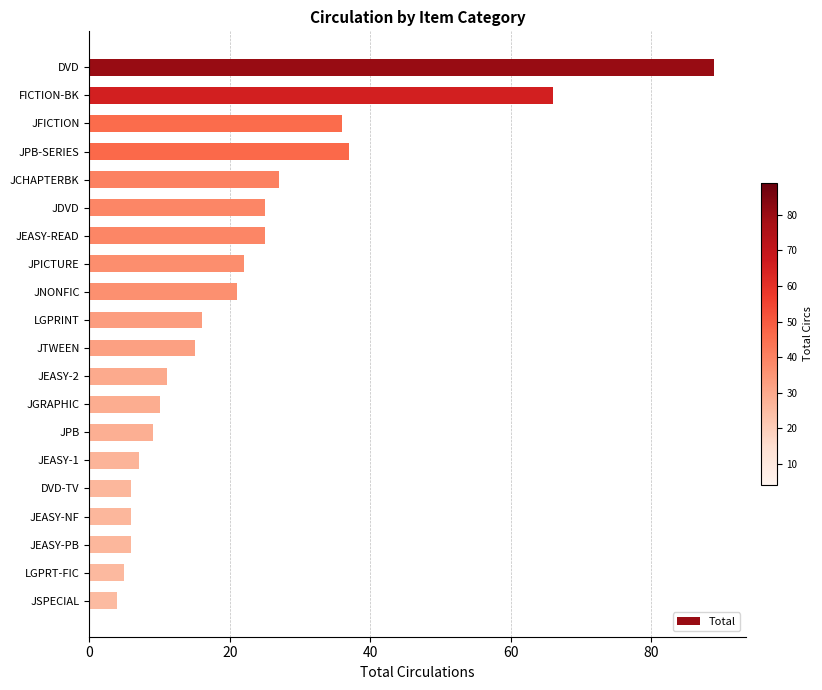

Which label corresponds to the smallest value in the chart?

JSPECIAL